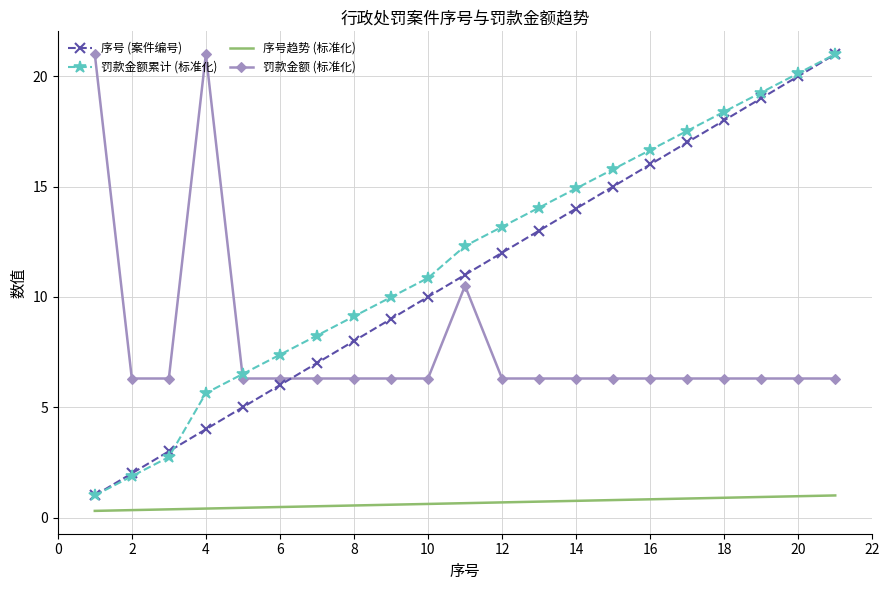

What is the maximum value shown in the chart?

21.0